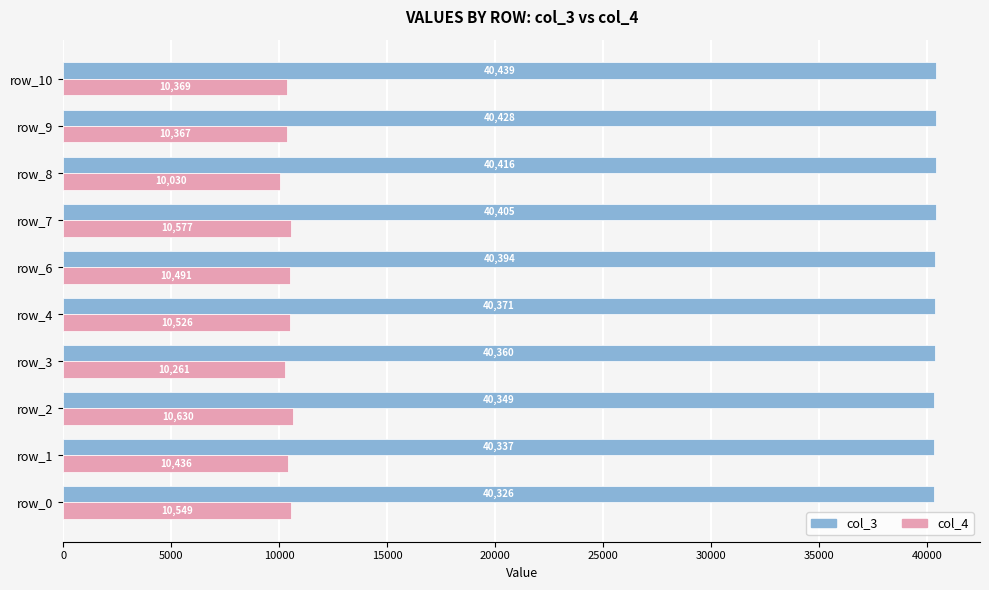

What is the average value of the col_4 series?

10424